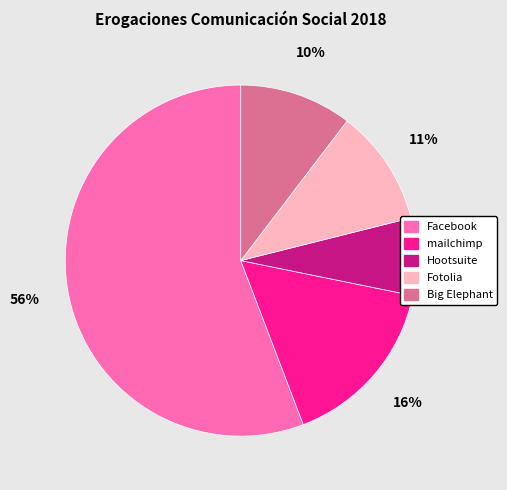

To the nearest percent, what is the average slice percentage?

20%